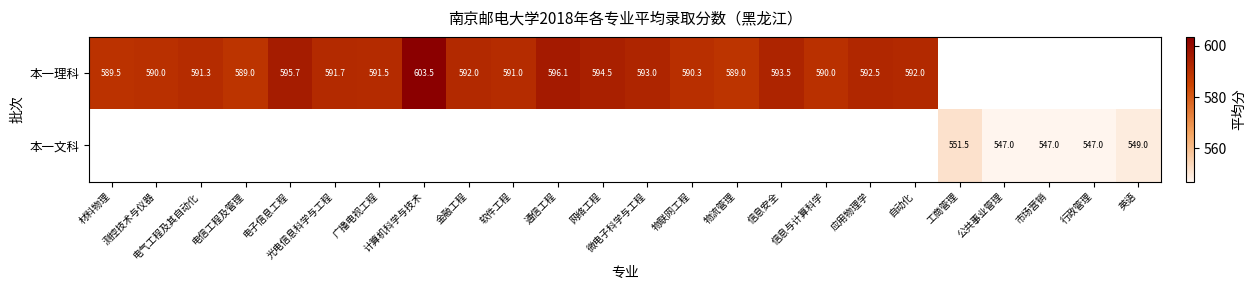

What is the smallest value displayed?

547.0